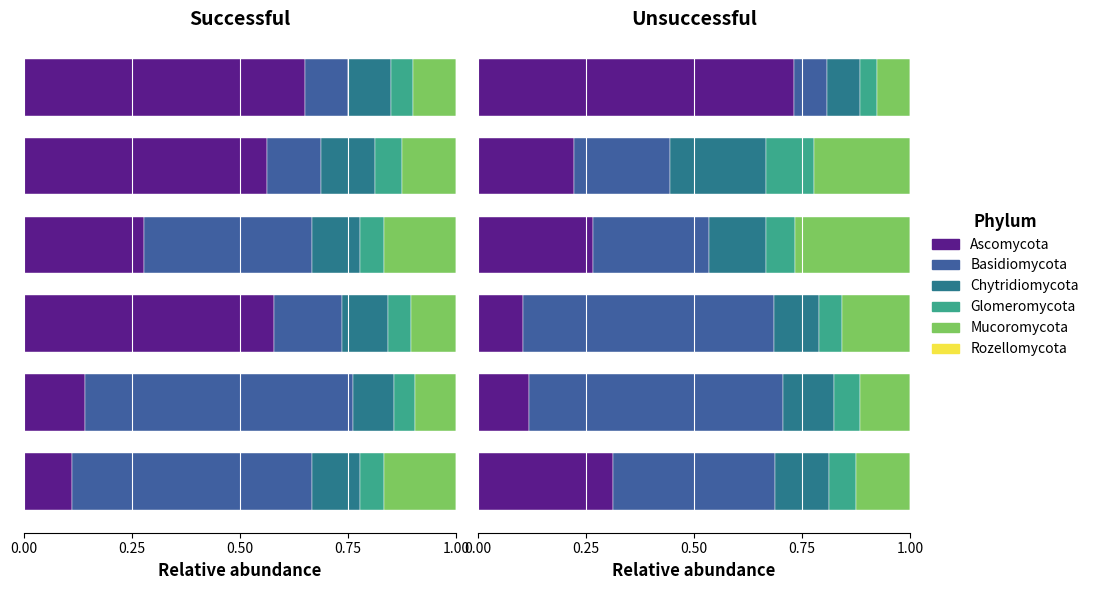

True or false: Chytridiomycota has a value of 0.1 at 0.00.

True